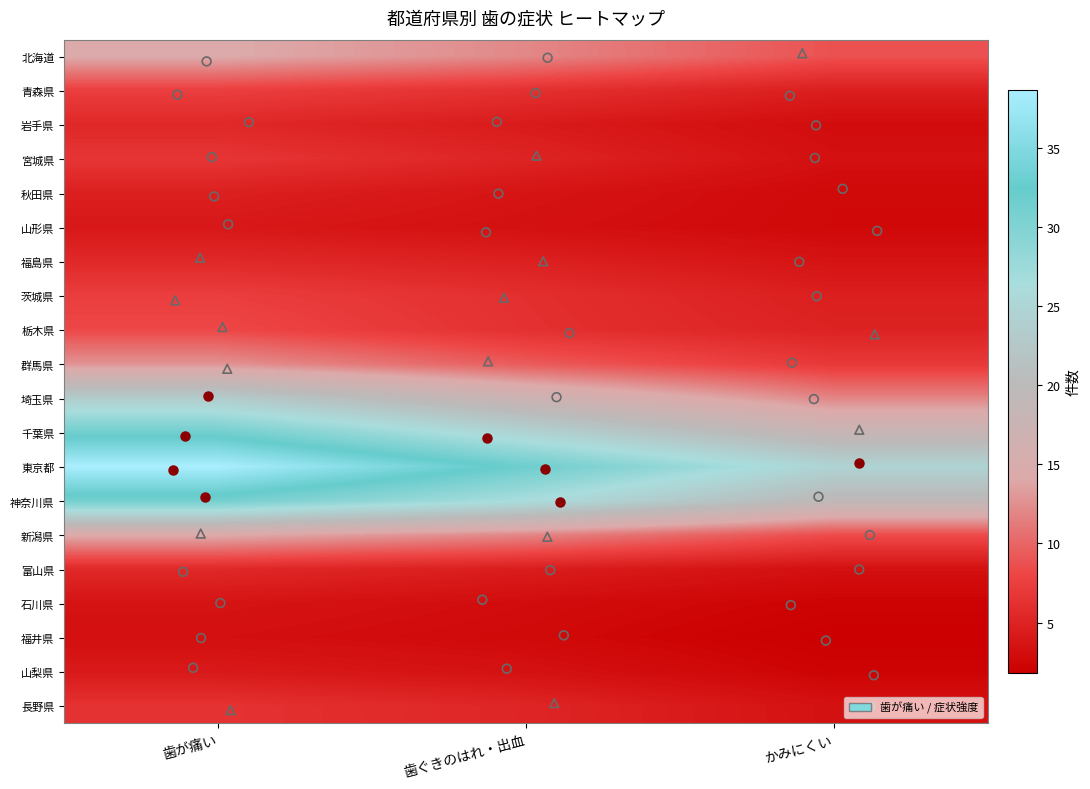

Rank the series at 歯が痛い from highest to lowest value.

東京都, 千葉県, 神奈川県, 埼玉県, 北海道, 新潟県, 群馬県, 栃木県, 青森県, 茨城県, 宮城県, 長野県, 福島県, 富山県, 岩手県, 秋田県, 山梨県, 山形県, 石川県, 福井県